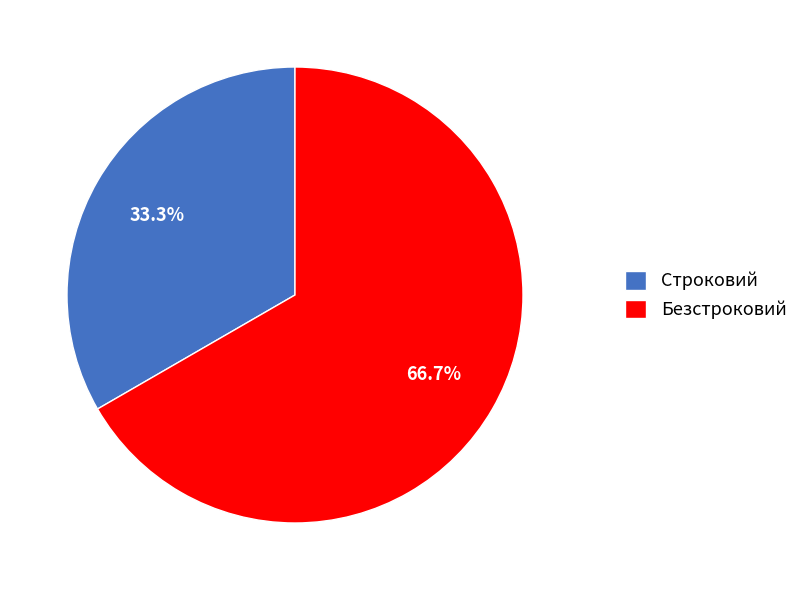

To the nearest percent, what percentage of the pie is Безстроковий?

67%